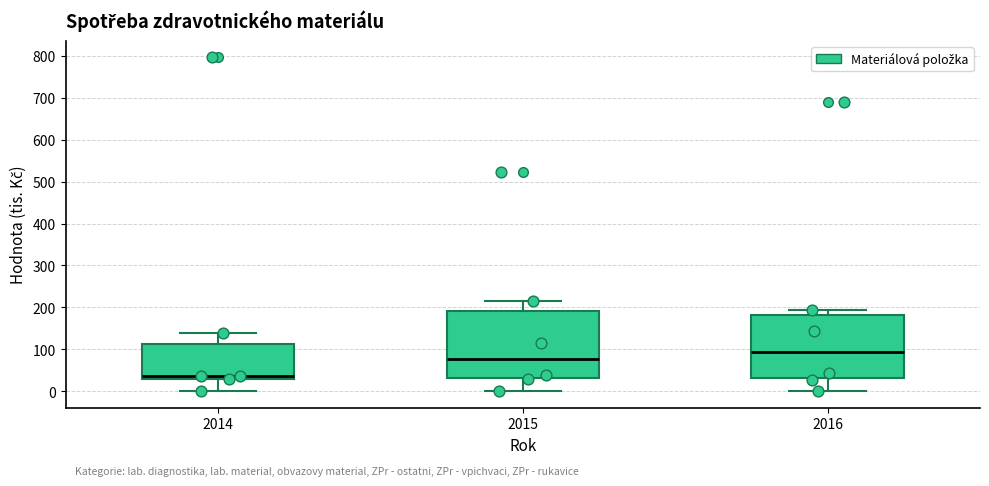

Where does the median line of the box at x = 2015 sit on the y-axis? The values are not printed on the chart, so give them approximately, as read against the axis.

80